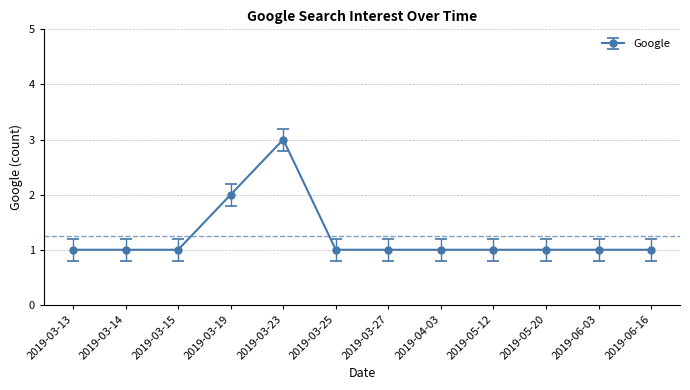

What is the change in value from 2019-03-13 to 2019-03-19?

+1